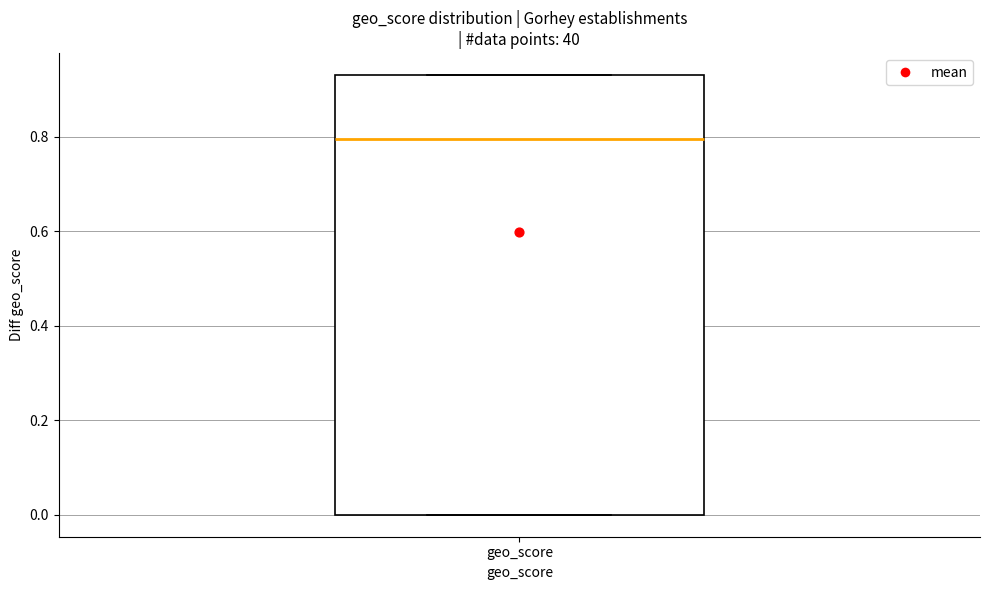

Read this box plot against the y-axis: the position of the median line, the range covered by the box, and the ends of both whiskers. The values are not printed on the chart, so give them approximately, as read against the axis.

median 0.80, box 0.00 to 0.94, whiskers 0.00 to 0.94